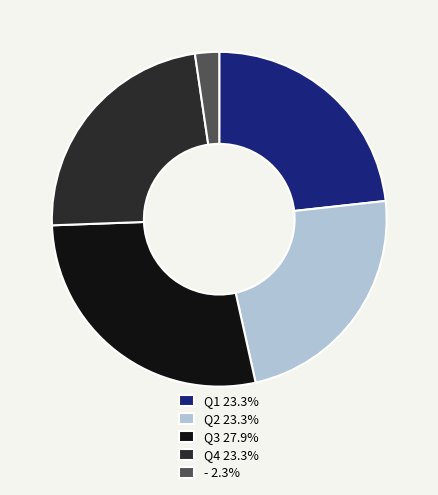

Do Q4 23.3% and - 2.3% together represent more than half of the pie?

No